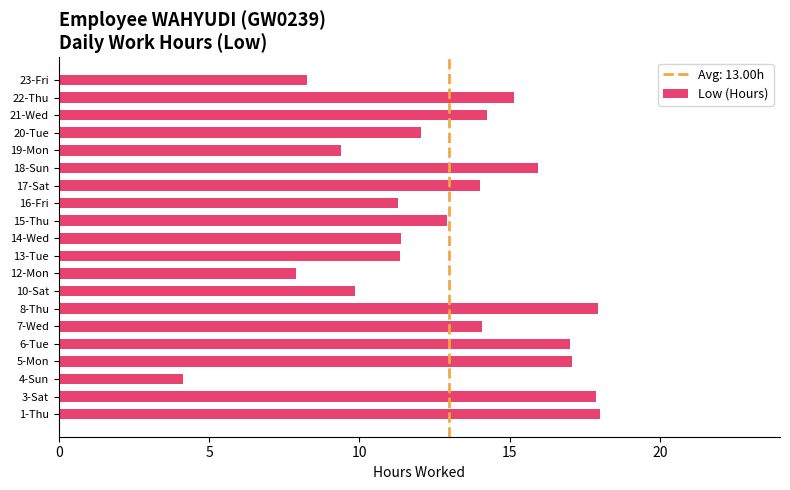

What is the difference between the maximum and minimum values?

13.9